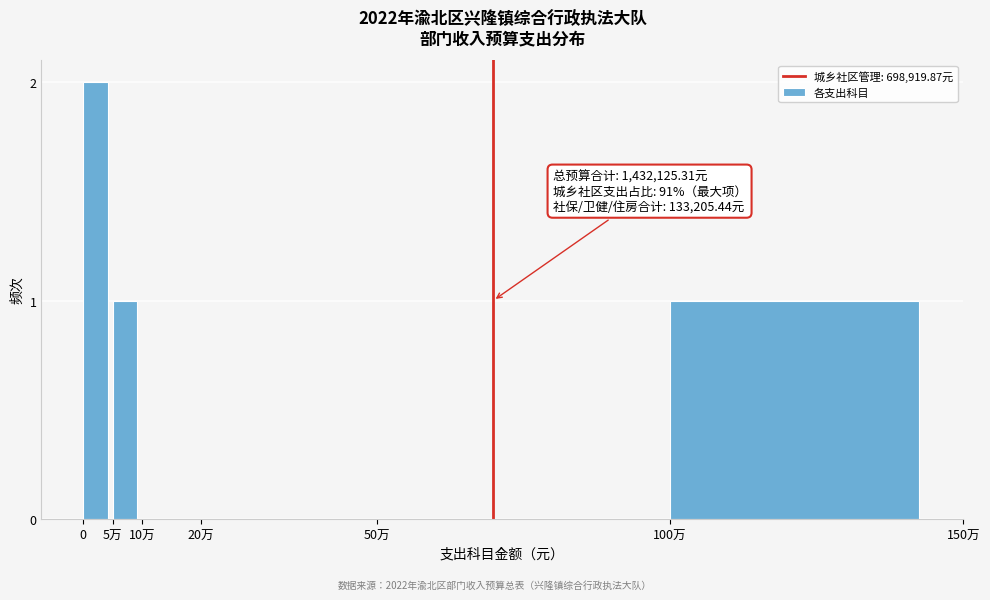

Reading right to left, what are all the values shown in this chart?

100万=1	50万=0	20万=0	10万=0	5万=1	0=2